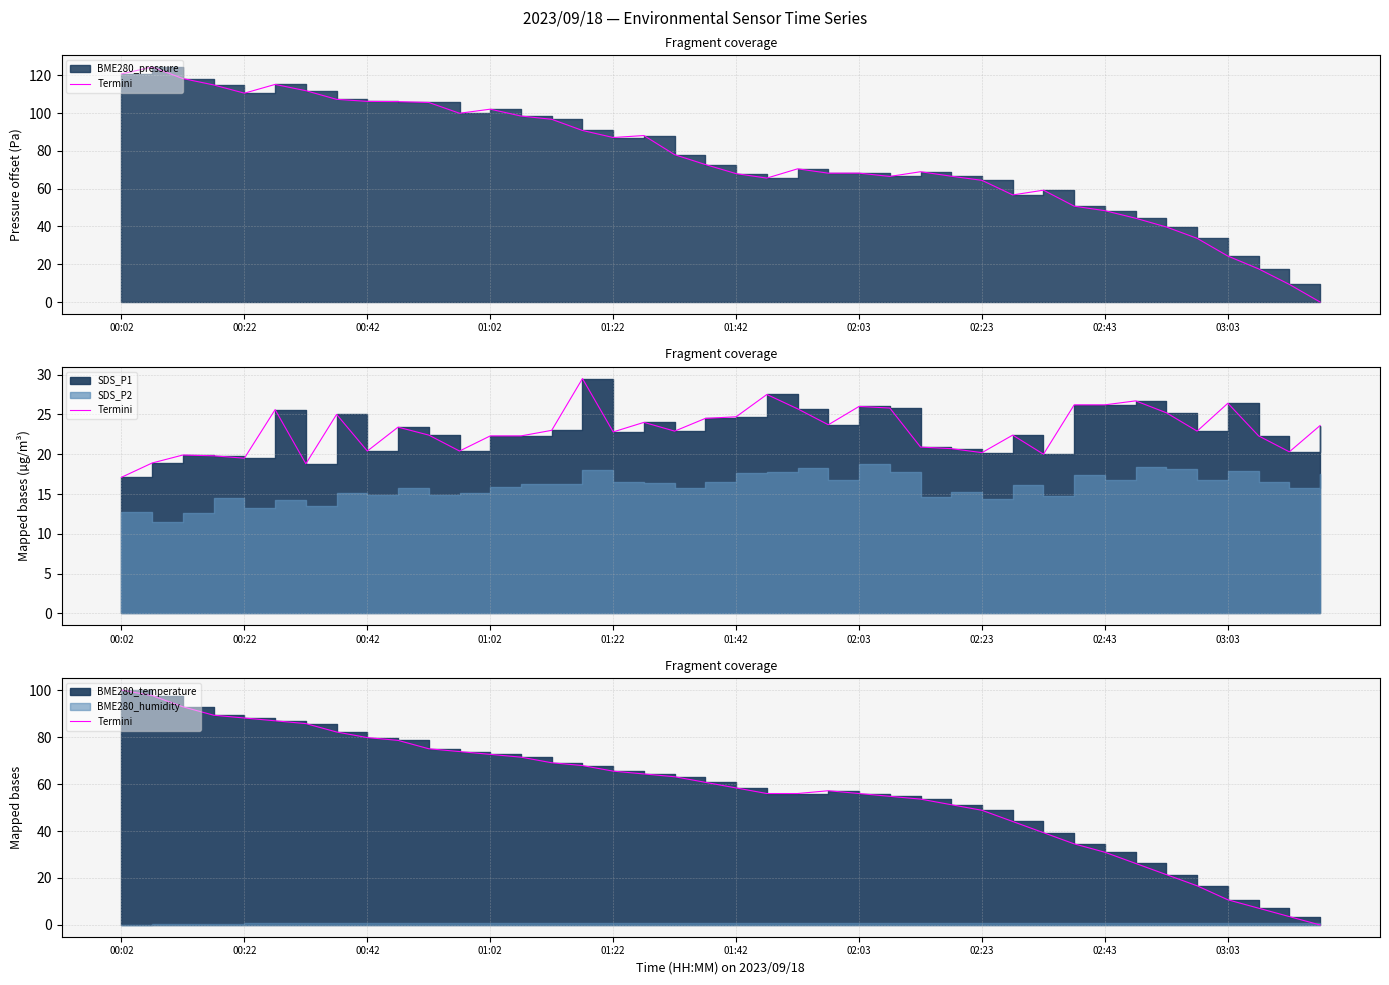

What position from the right is 34?

6